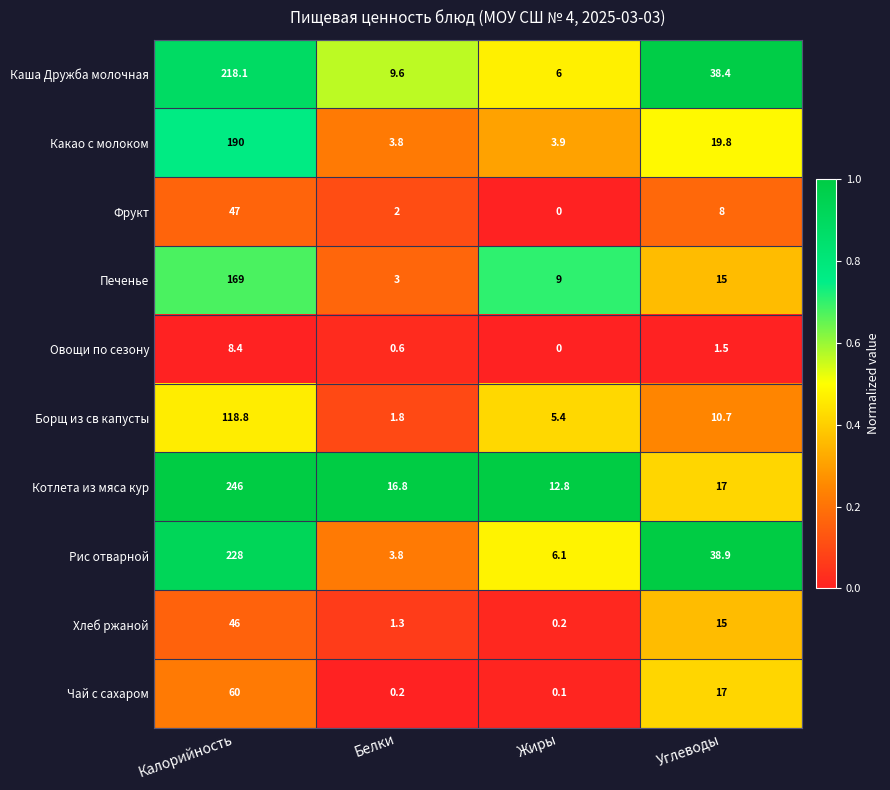

True or false: Фрукт has a value of 0.0 at Жиры.

True